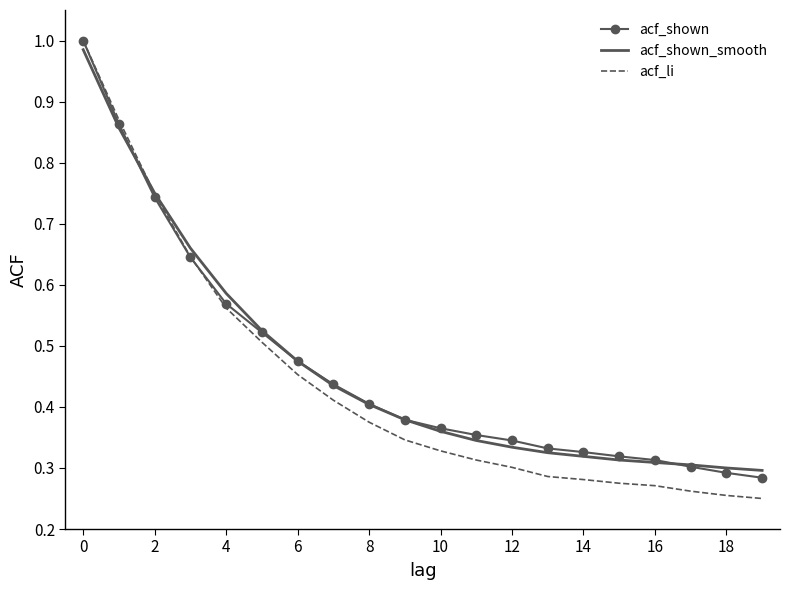

Which series has the widest spread of values?

acf_li